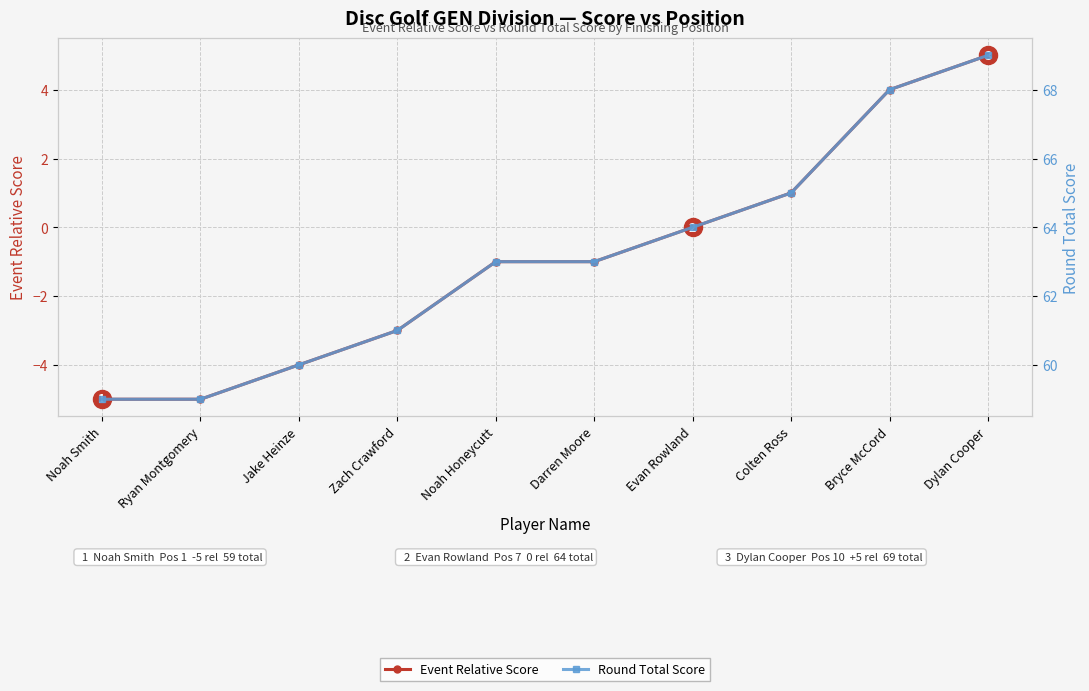

Which series has the largest total across all categories?

Round Total Score